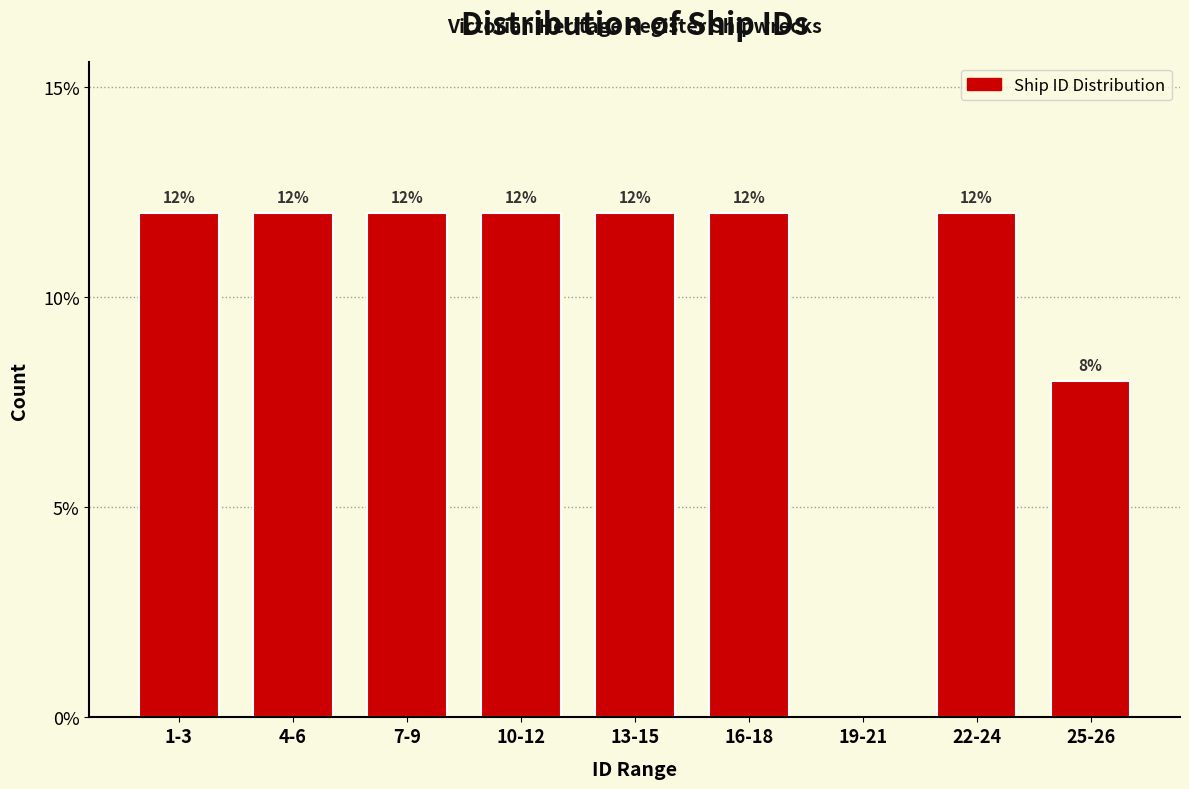

Reading left to right, what are all the values shown in this chart?

1-3=12	4-6=12	7-9=12	10-12=12	13-15=12	16-18=12	19-21=0	22-24=12	25-26=8